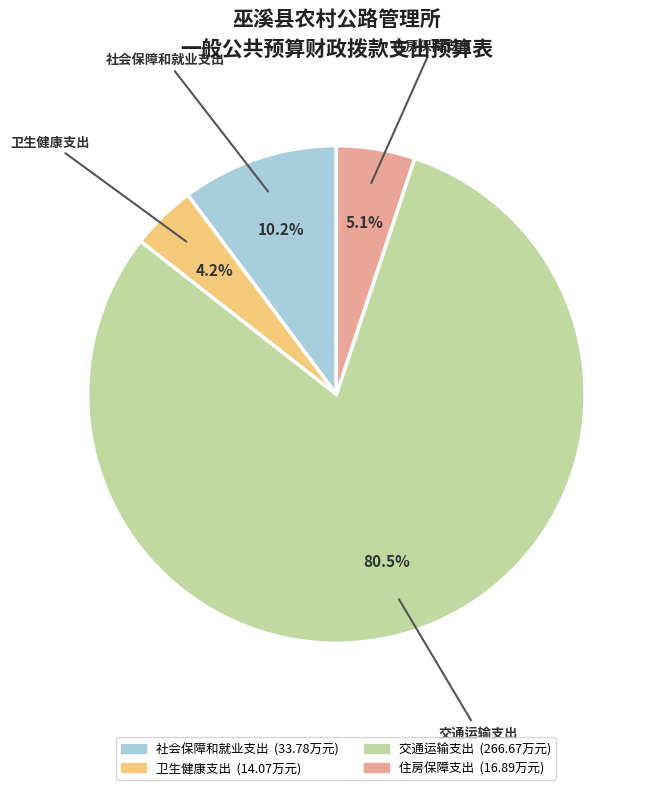

How many segments does this pie chart have?

4